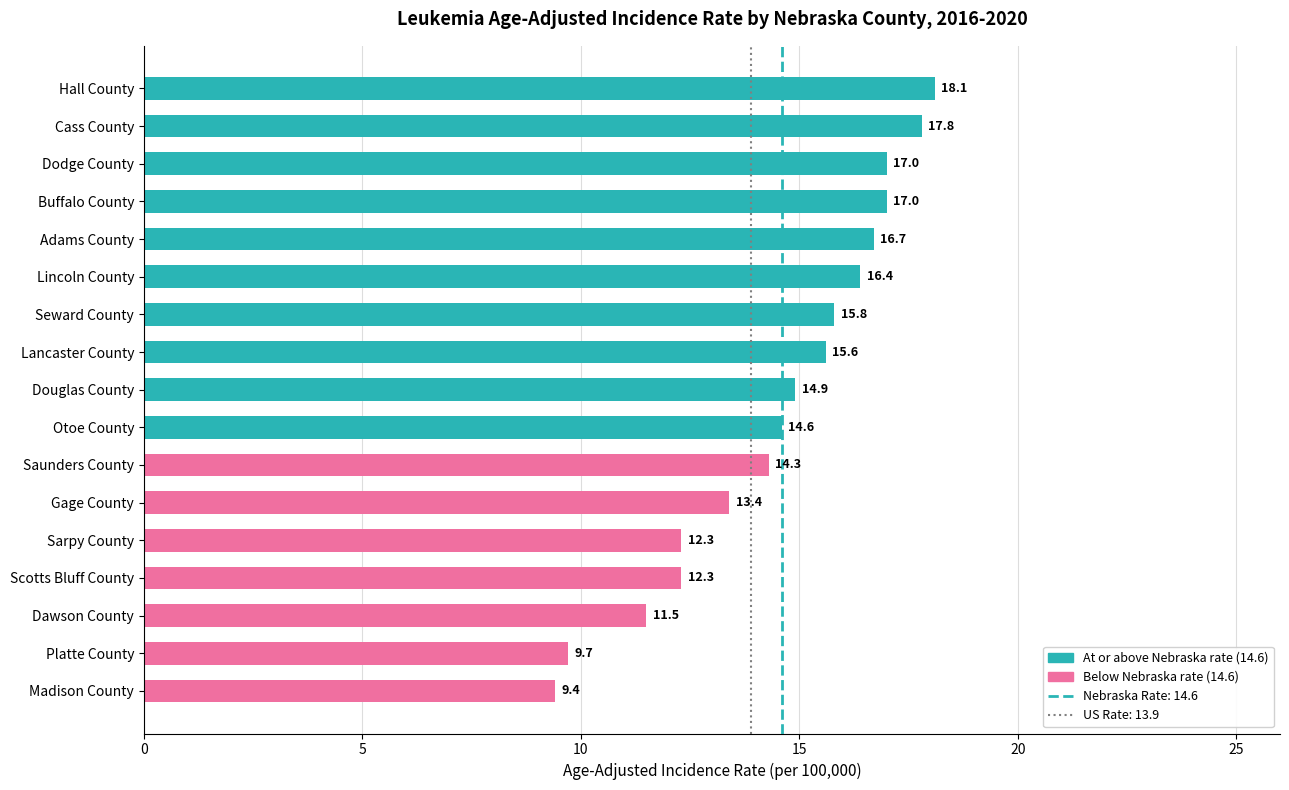

What is the label of the 9th bar from the bottom?

Douglas County